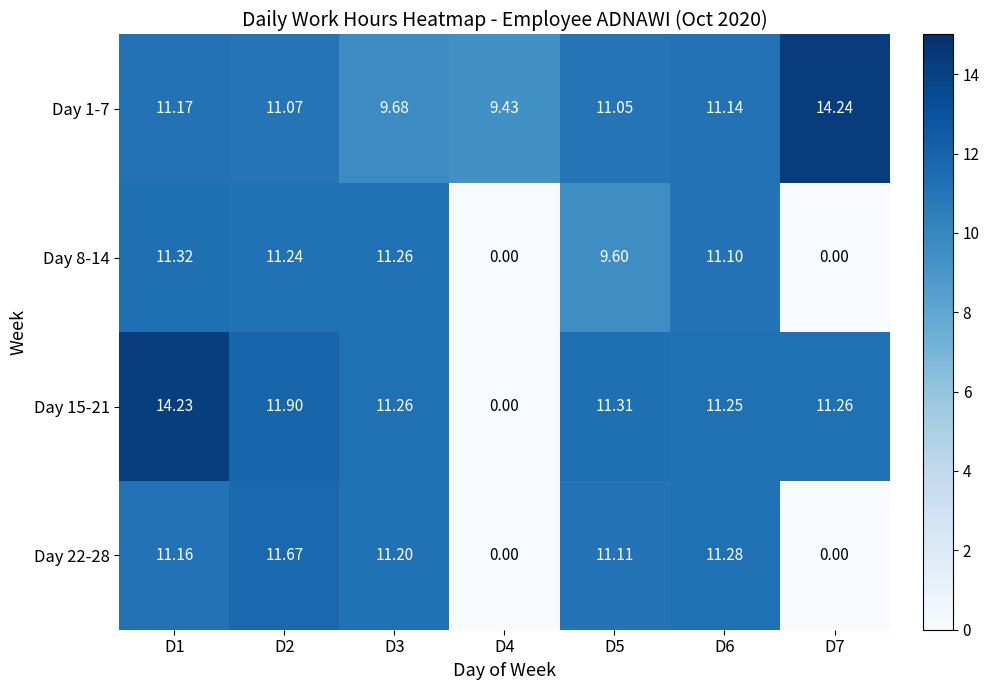

How many values in Day 15-21 are above zero?

6